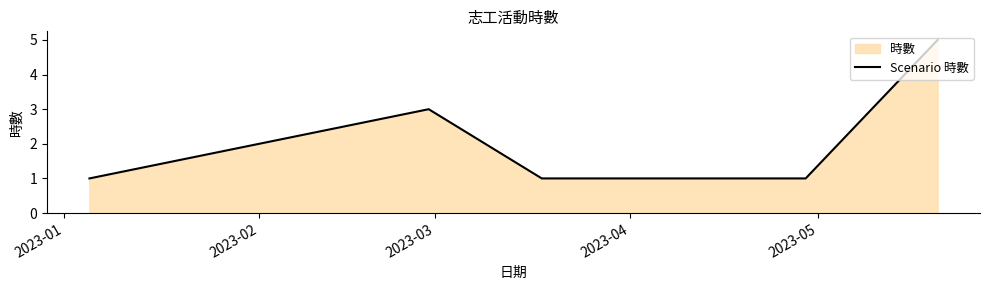

How many categories are shown in the chart?

6